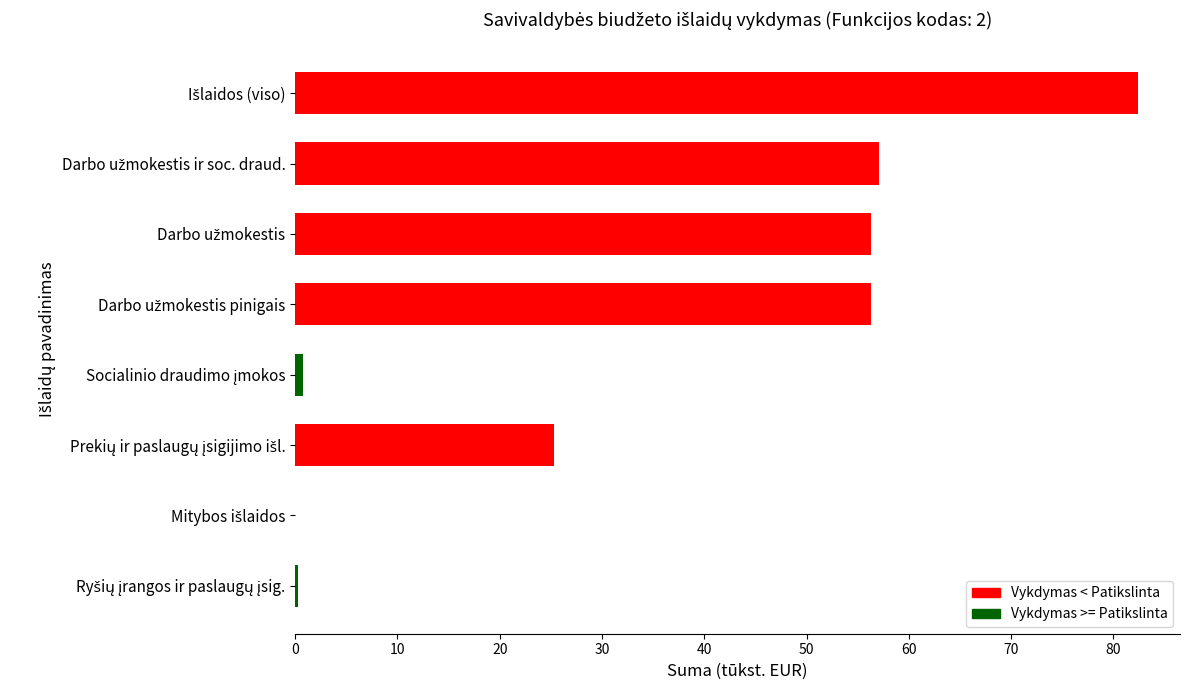

Count the number of data series in this chart.

1